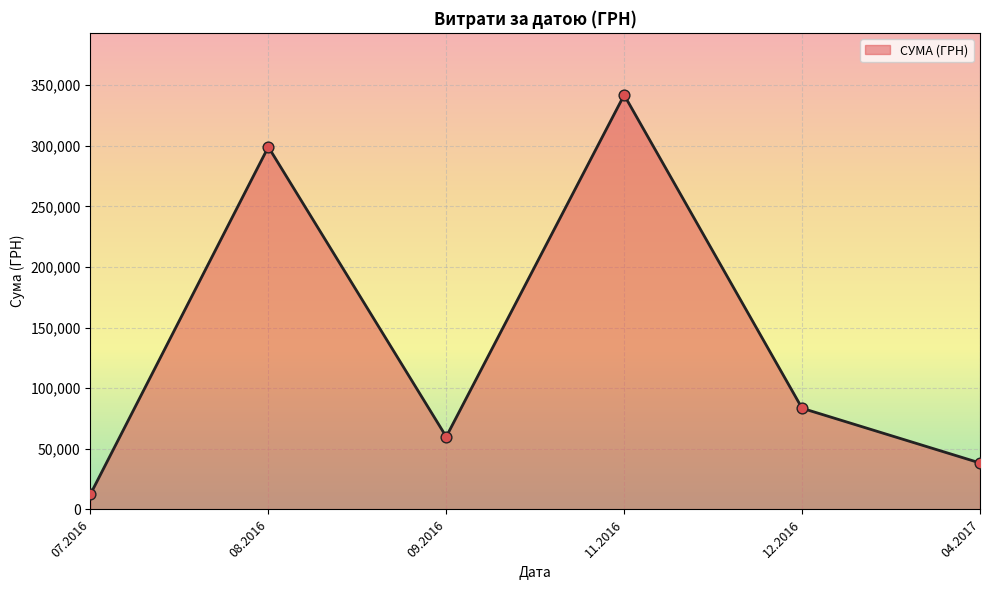

Between 07.2016 and 04.2017, which is larger?

04.2017